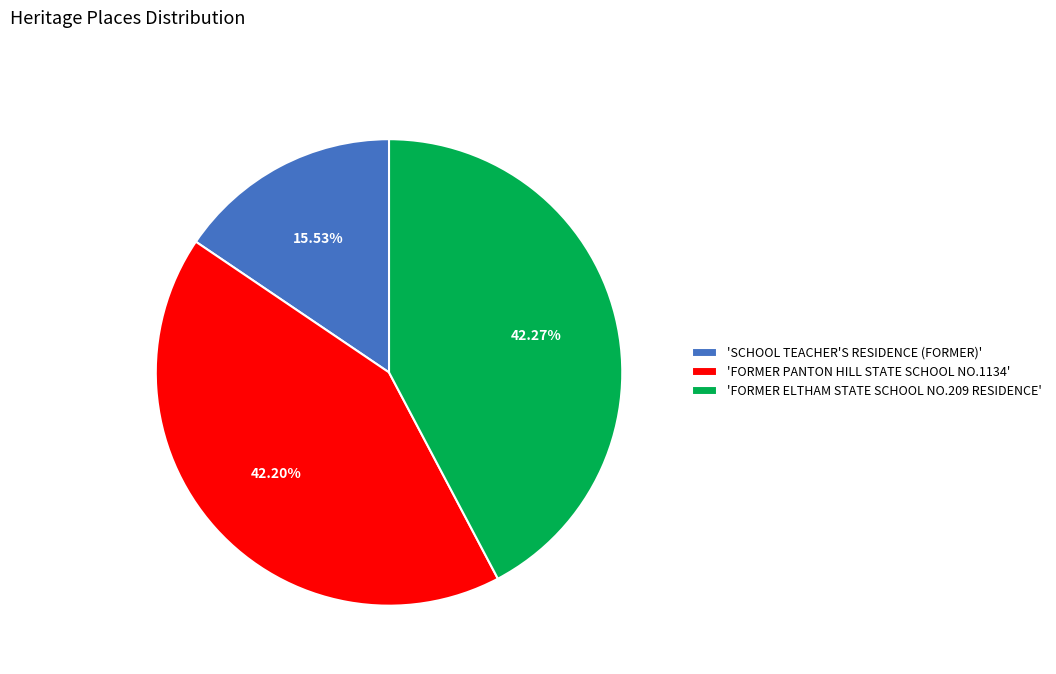

Which slice is the smallest?

'SCHOOL TEACHER'S RESIDENCE (FORMER)'